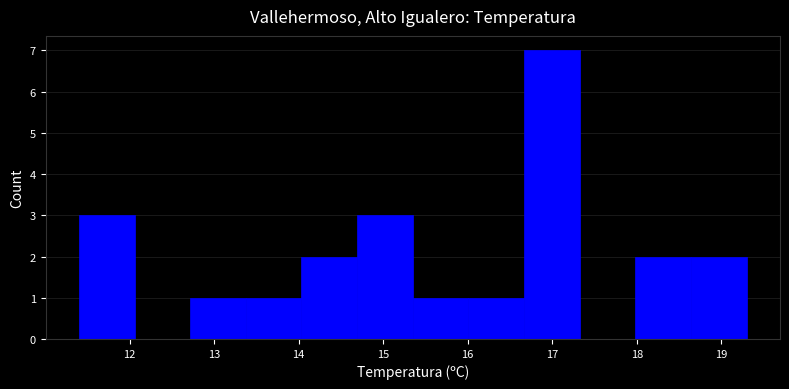

Reading left to right, transcribe this chart: for each bar, give the range it covers on the x-axis and its height. Neither the bar edges nor the heights are printed on the chart, so give them approximately, as read against the axes.

11.4 to 12.1: 3
12.1 to 12.7: 0
12.7 to 13.4: 1
13.4 to 14.0: 1
14.0 to 14.7: 2
14.7 to 15.4: 3
15.4 to 16.0: 1
16.0 to 16.7: 1
16.7 to 17.3: 7
17.3 to 18.0: 0
18.0 to 18.6: 2
18.6 to 19.3: 2